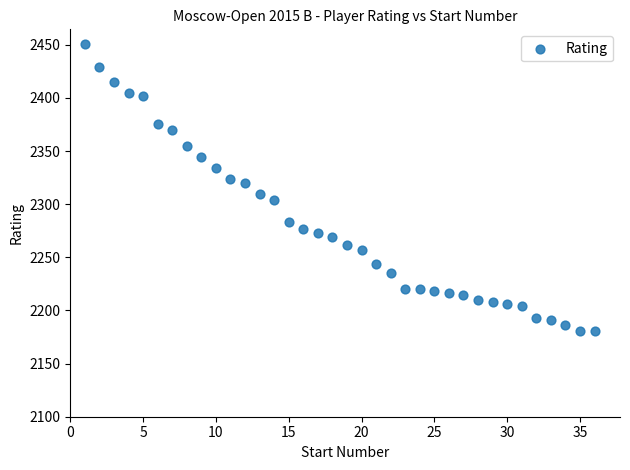

What is the range of X values (max minus min)?

35